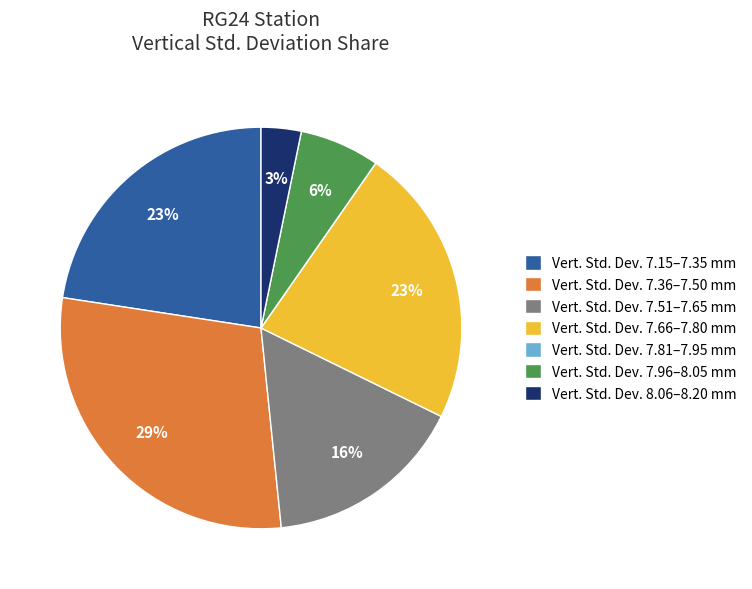

To the nearest percent, what portion does Vert. Std. Dev. 7.36–7.50 mm represent?

29%